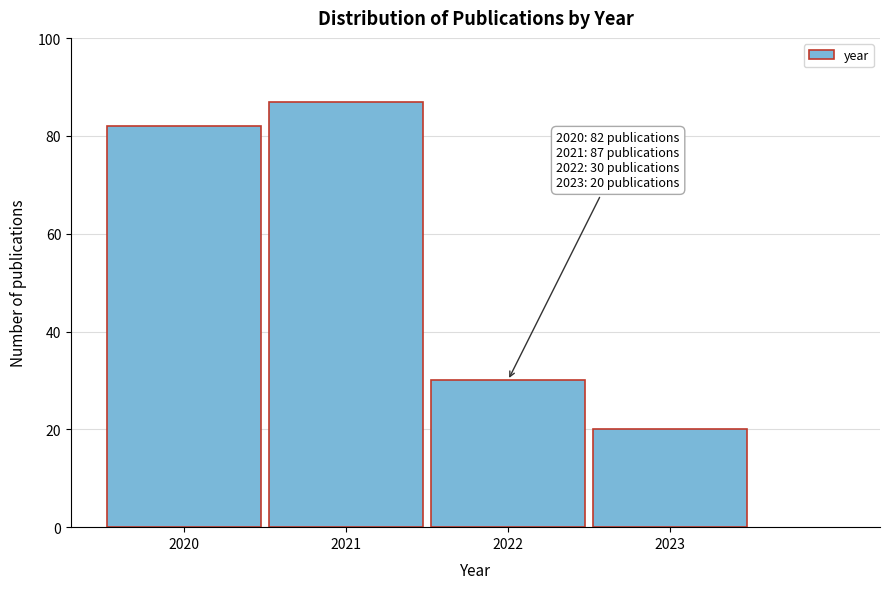

Reading right to left, extract all data points from this chart.

20	30	87	82